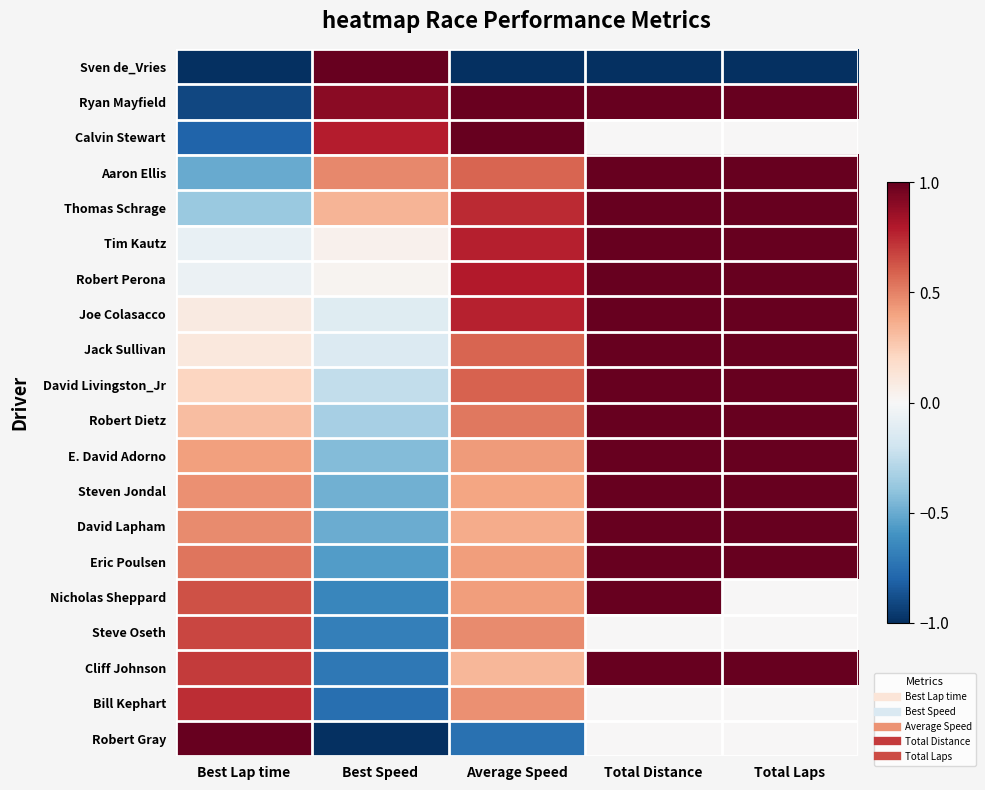

Reading right to left, list all the values displayed in this chart.

Sven de_Vries: Total Laps=-1.0	Total Distance=-1.0	Average Speed=-1.0	Best Speed=1.0	Best Lap time=-1.0
Ryan Mayfield: Total Laps=1.0	Total Distance=1.0	Average Speed=1.0	Best Speed=0.9	Best Lap time=-0.9
Calvin Stewart: Total Laps=0.0	Total Distance=0.0	Average Speed=1.0	Best Speed=0.8	Best Lap time=-0.8
Aaron Ellis: Total Laps=1.0	Total Distance=1.0	Average Speed=0.6	Best Speed=0.5	Best Lap time=-0.5
Thomas Schrage: Total Laps=1.0	Total Distance=1.0	Average Speed=0.7	Best Speed=0.3	Best Lap time=-0.4
Tim Kautz: Total Laps=1.0	Total Distance=1.0	Average Speed=0.8	Best Speed=0.0	Best Lap time=-0.1
Robert Perona: Total Laps=1.0	Total Distance=1.0	Average Speed=0.8	Best Speed=0.0	Best Lap time=-0.1
Joe Colasacco: Total Laps=1.0	Total Distance=1.0	Average Speed=0.8	Best Speed=-0.1	Best Lap time=0.1
Jack Sullivan: Total Laps=1.0	Total Distance=1.0	Average Speed=0.6	Best Speed=-0.1	Best Lap time=0.1
David Livingston_Jr: Total Laps=1.0	Total Distance=1.0	Average Speed=0.6	Best Speed=-0.2	Best Lap time=0.2
Robert Dietz: Total Laps=1.0	Total Distance=1.0	Average Speed=0.5	Best Speed=-0.3	Best Lap time=0.3
E. David Adorno: Total Laps=1.0	Total Distance=1.0	Average Speed=0.4	Best Speed=-0.4	Best Lap time=0.4
Steven Jondal: Total Laps=1.0	Total Distance=1.0	Average Speed=0.4	Best Speed=-0.5	Best Lap time=0.5
David Lapham: Total Laps=1.0	Total Distance=1.0	Average Speed=0.4	Best Speed=-0.5	Best Lap time=0.5
Eric Poulsen: Total Laps=1.0	Total Distance=1.0	Average Speed=0.4	Best Speed=-0.6	Best Lap time=0.5
Nicholas Sheppard: Total Laps=0.0	Total Distance=1.0	Average Speed=0.4	Best Speed=-0.7	Best Lap time=0.6
Steve Oseth: Total Laps=0.0	Total Distance=0.0	Average Speed=0.5	Best Speed=-0.7	Best Lap time=0.7
Cliff Johnson: Total Laps=1.0	Total Distance=1.0	Average Speed=0.3	Best Speed=-0.7	Best Lap time=0.7
Bill Kephart: Total Laps=0.0	Total Distance=0.0	Average Speed=0.5	Best Speed=-0.8	Best Lap time=0.7
Robert Gray: Total Laps=0.0	Total Distance=0.0	Average Speed=-0.7	Best Speed=-1.0	Best Lap time=1.0